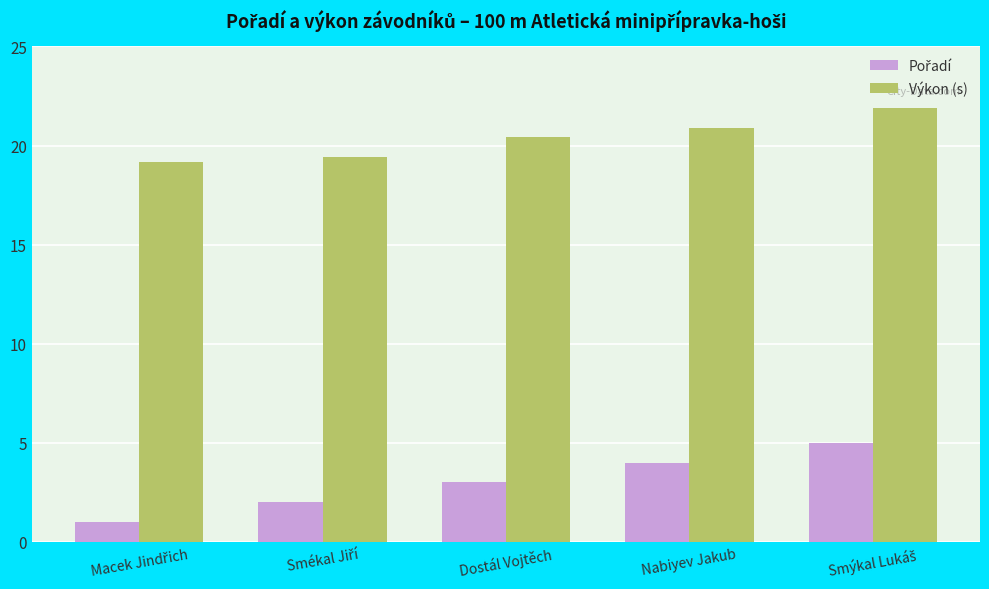

What is the greatest value displayed?

21.9